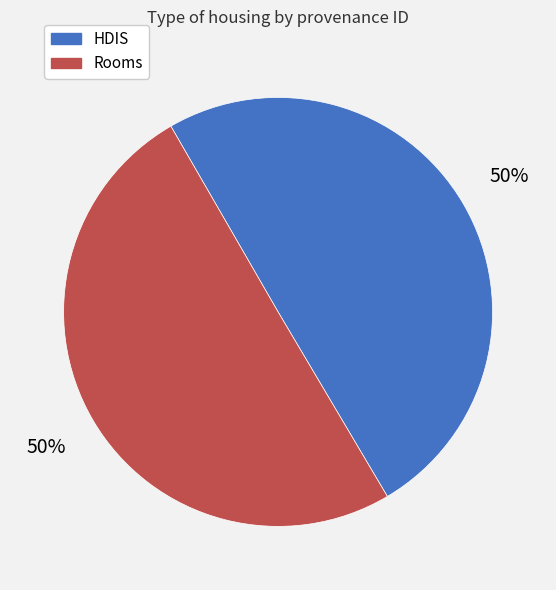

Count the number of slices in the pie.

2